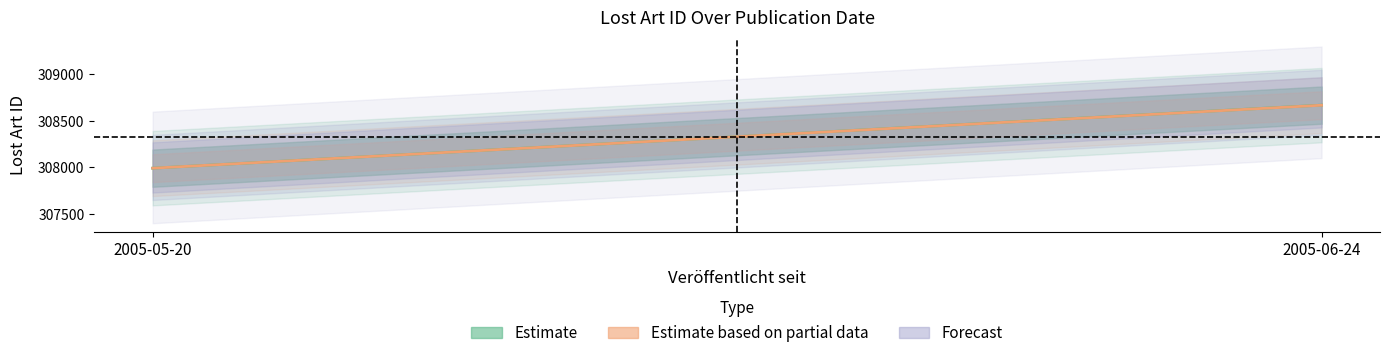

Is the value of Estimate at 2005-06-24 greater than the value of Estimate based on partial data at 2005-05-20?

Yes